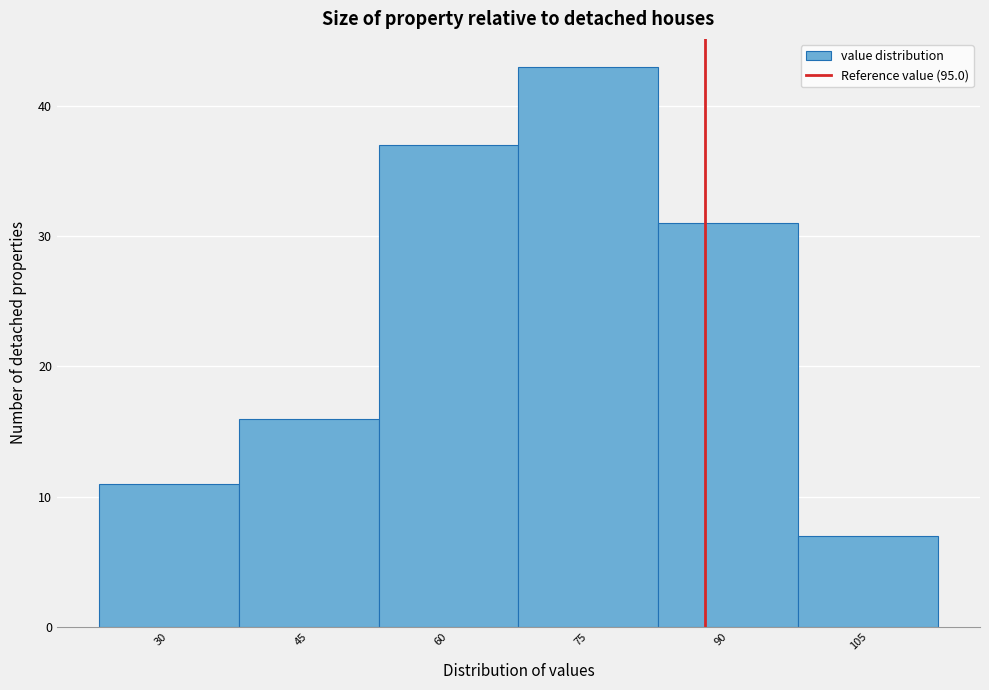

Reading left to right, list all the values displayed in this chart.

11	16	37	43	31	7